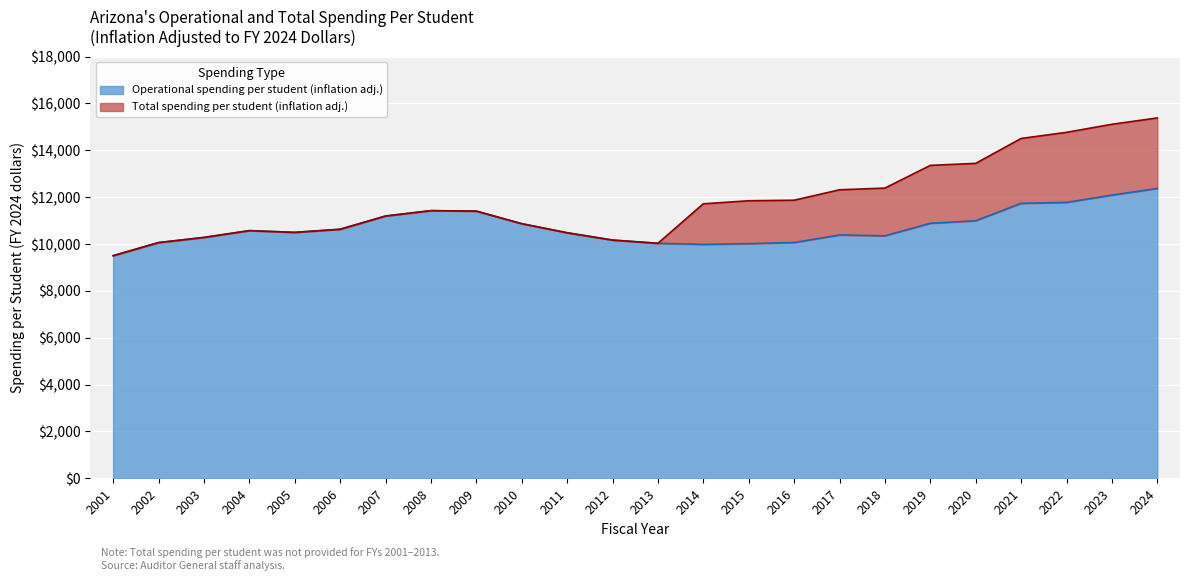

What is the value of the 13th point from the left?

10030.3